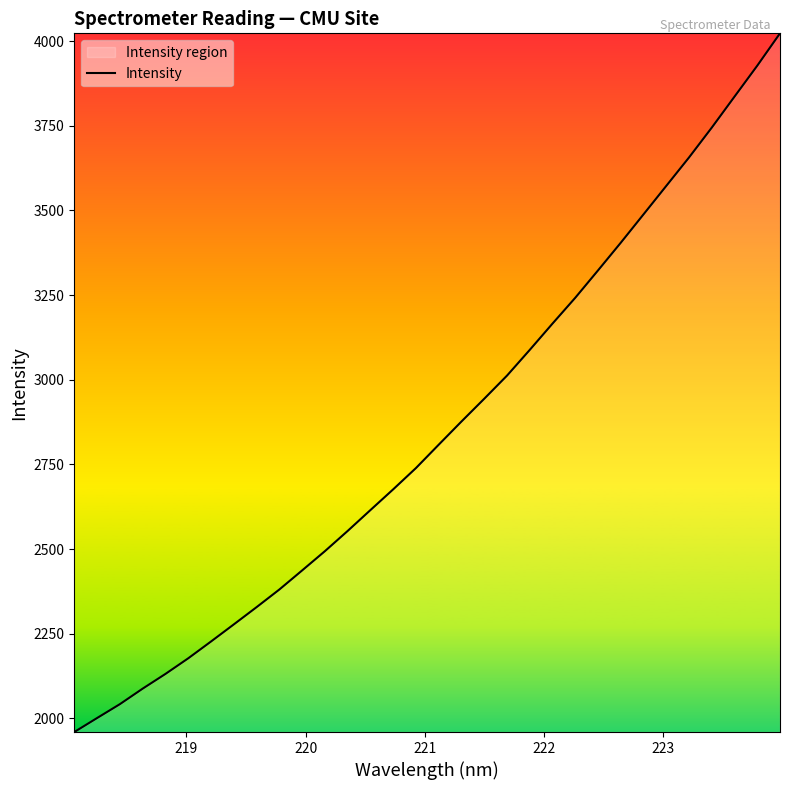

What is the difference between the maximum and minimum values?

2063.4